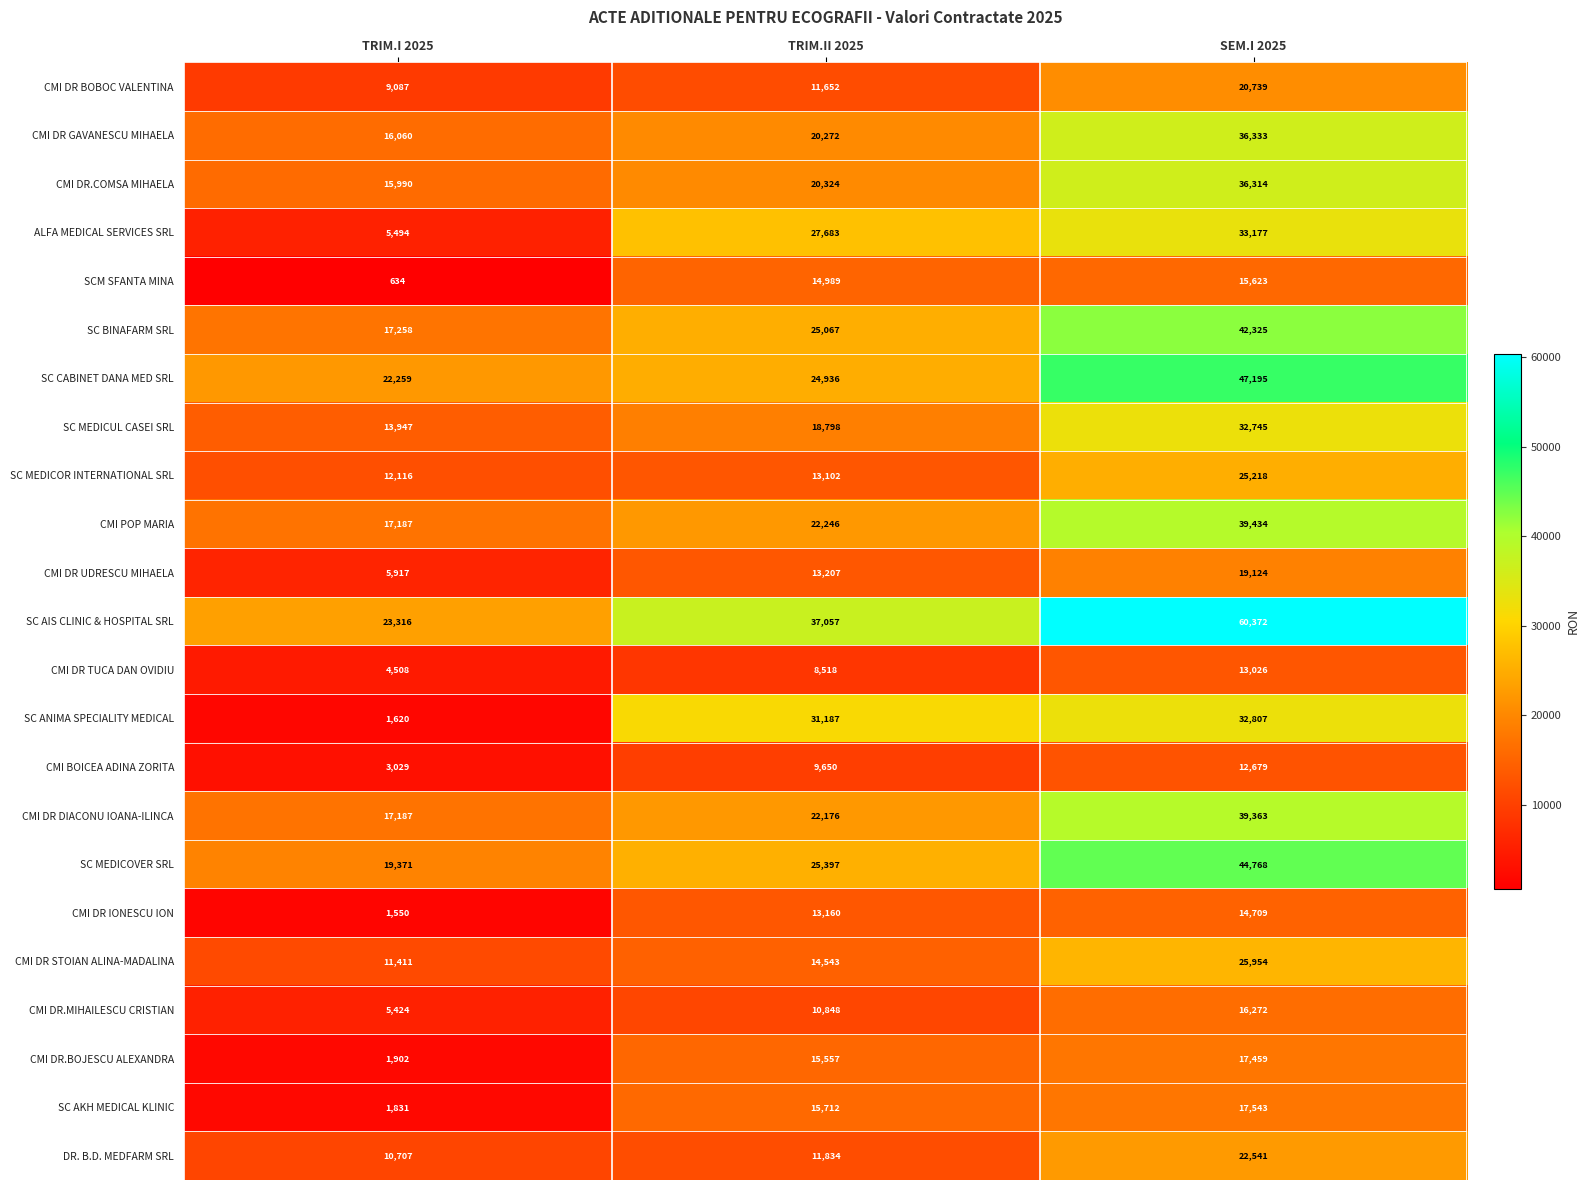

What is the difference between the maximum and minimum values in the ALFA MEDICAL SERVICES SRL series?

27683